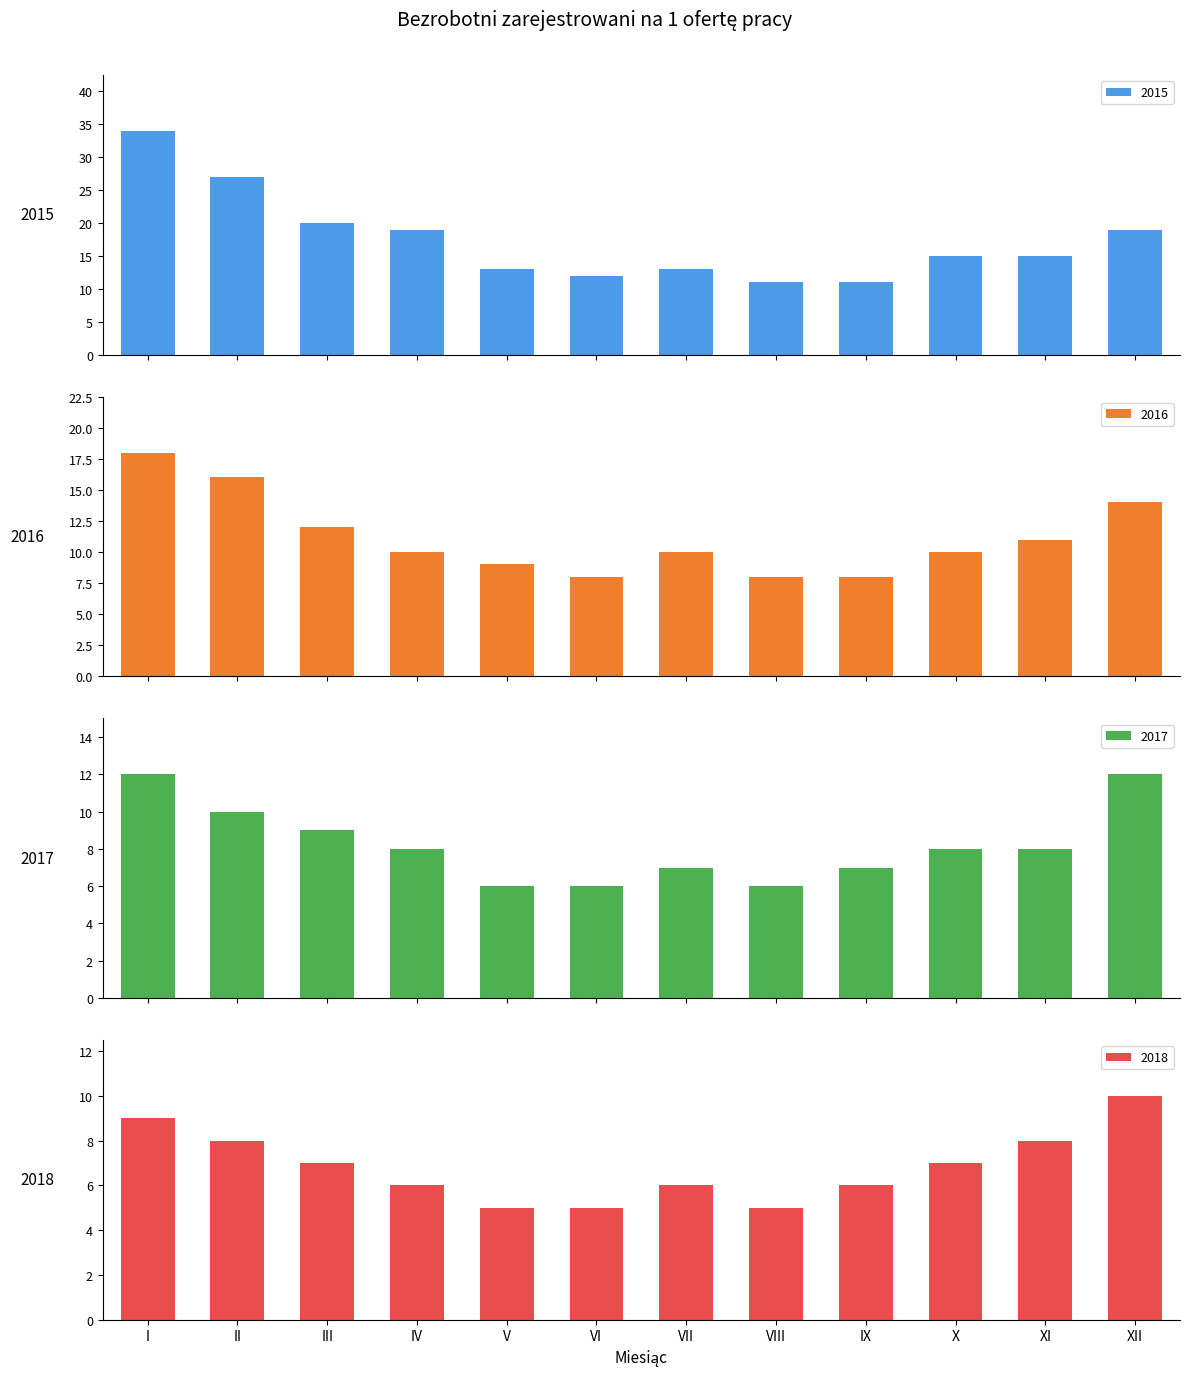

Are the bars grouped side by side (vs. stacked)?

Yes